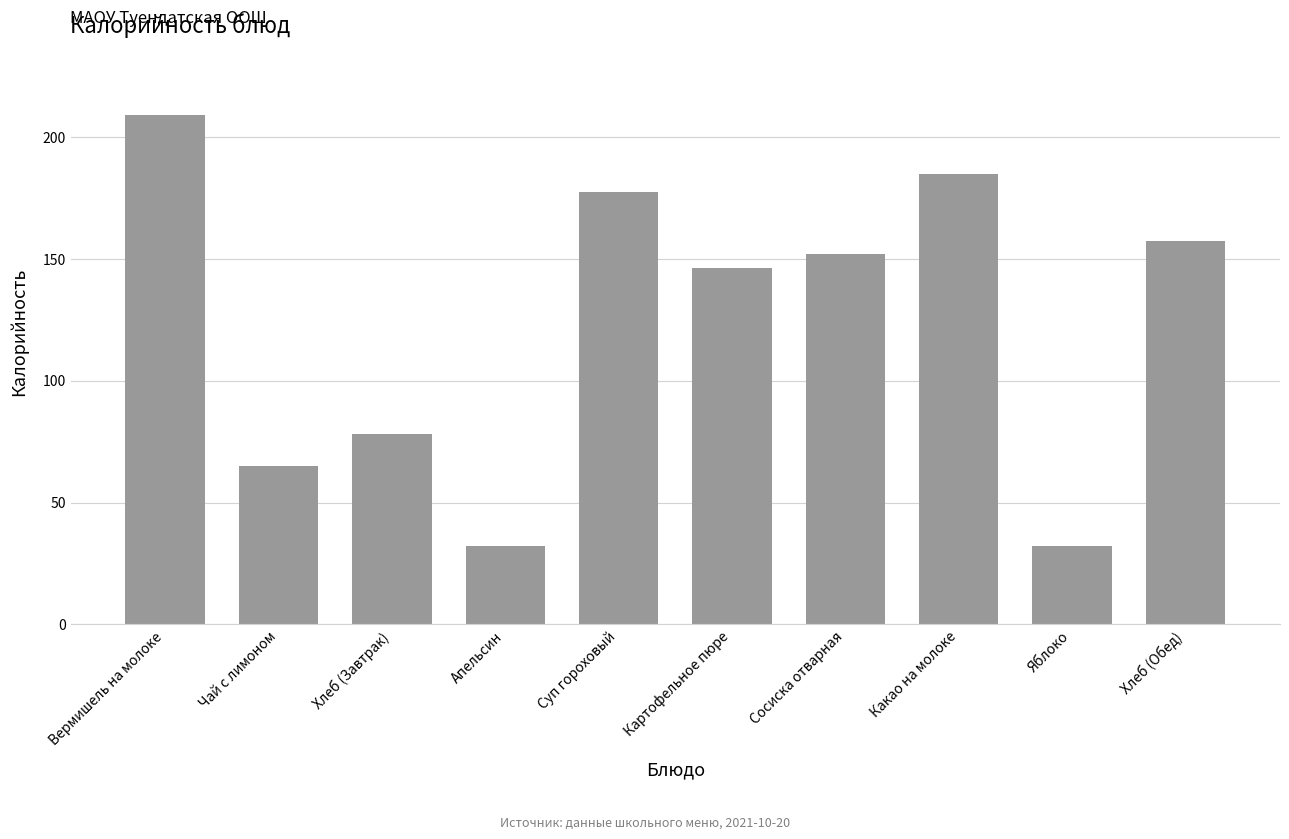

How many bars are there in total?

10